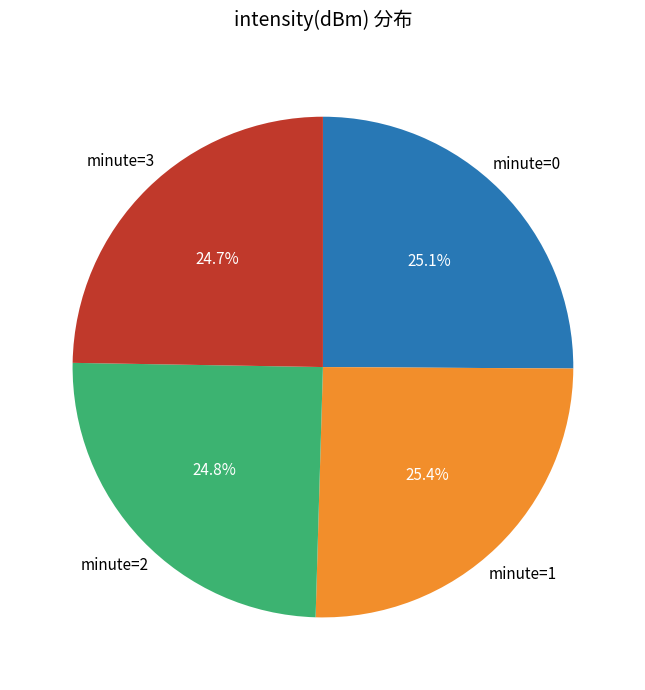

Does any single category account for the majority?

No